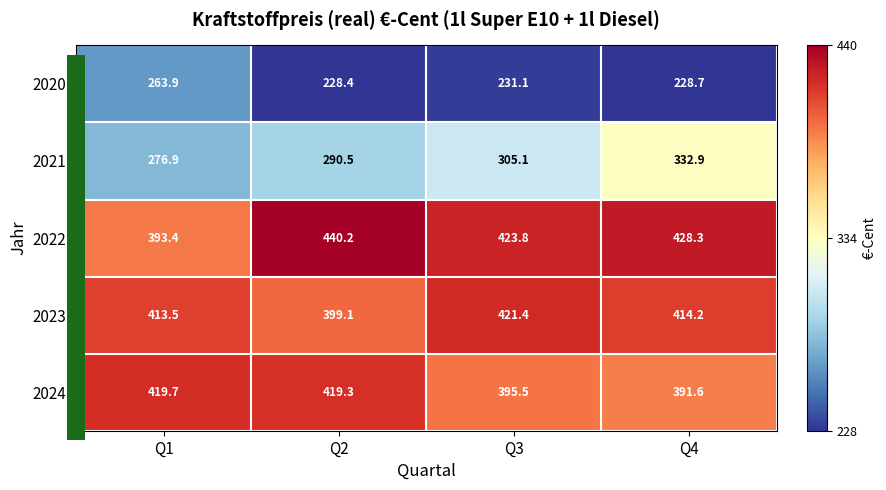

At which category does the chart reach its peak across all series?

Q2